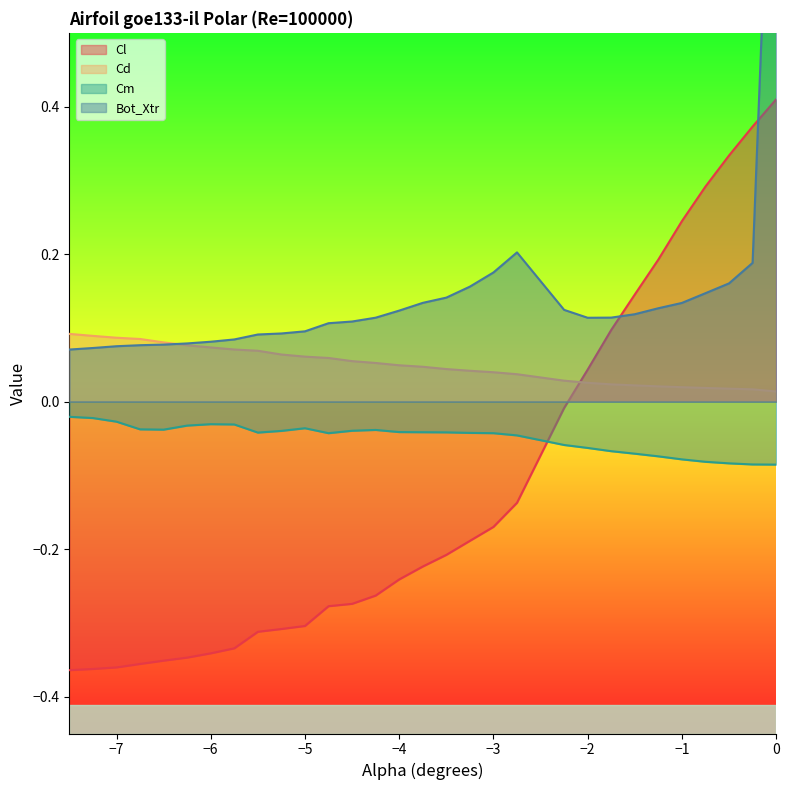

At which category does Bot_Xtr reach its first local valley?

-2.0